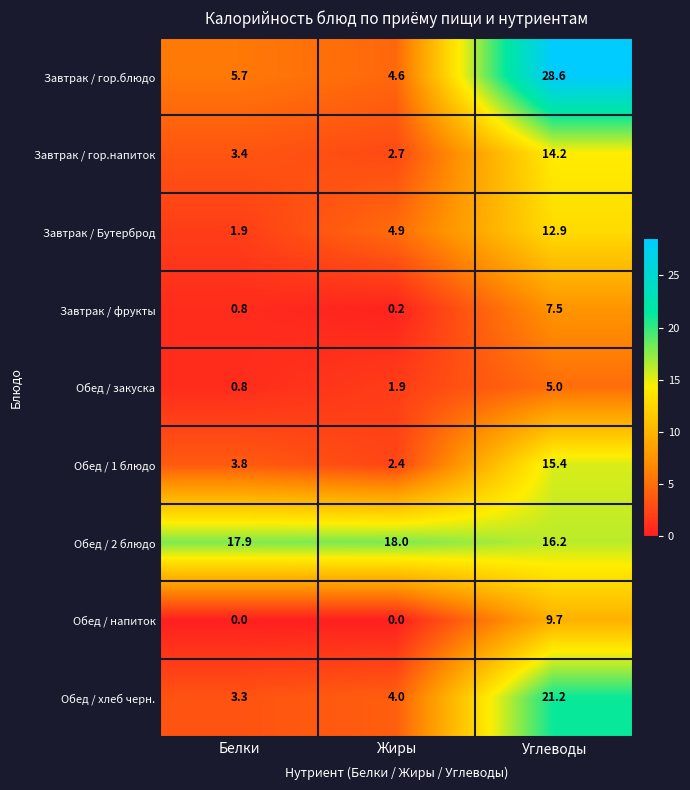

What is the spread (max minus min) of values at Жиры?

18.0